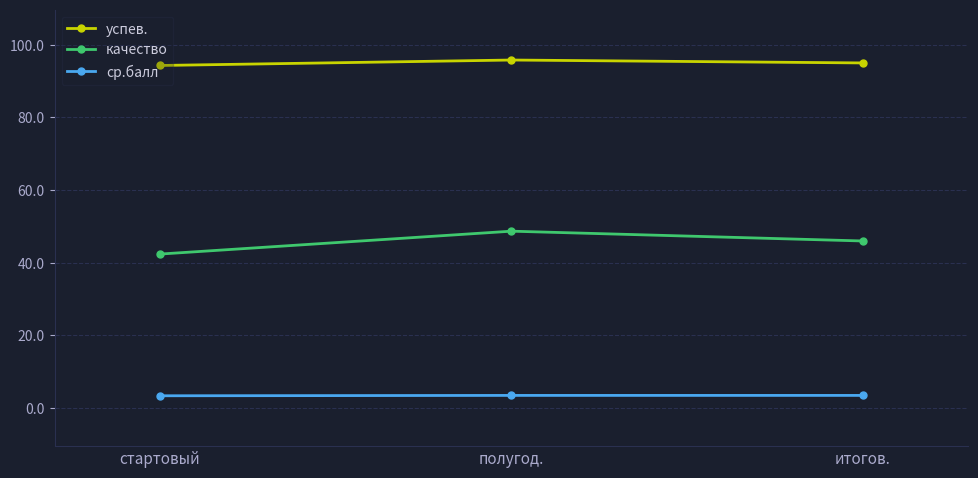

What is the difference between the maximum and minimum values in the ср.балл series?

0.1